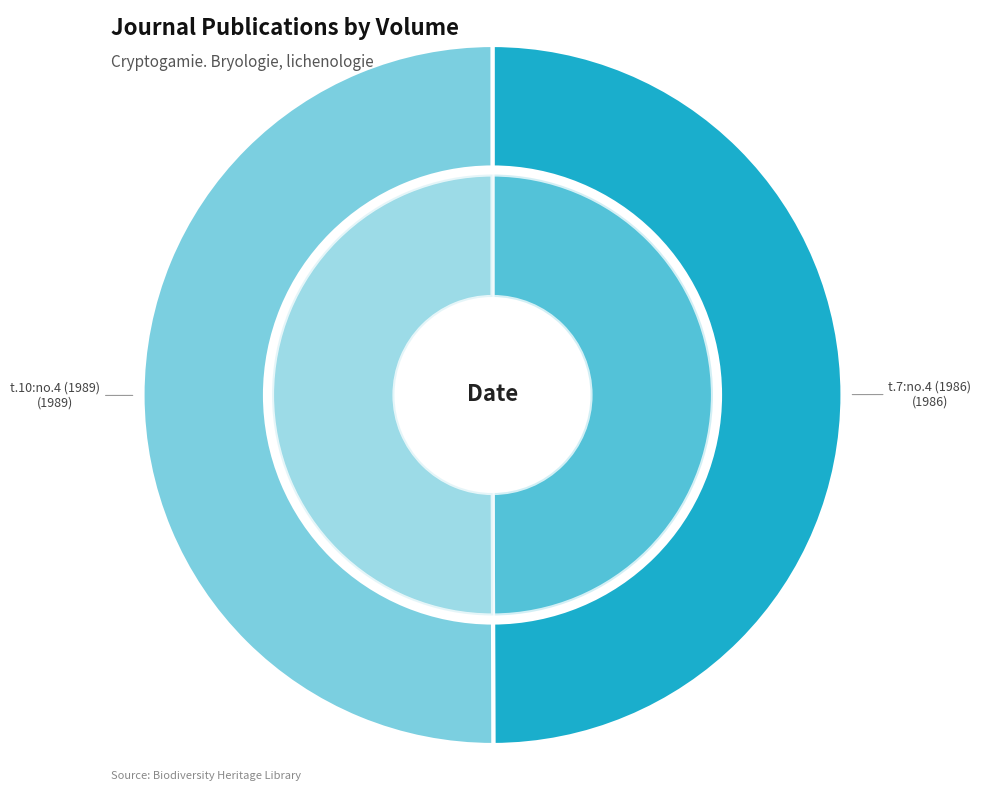

To the nearest percent, what is the combined percentage of t.7:no.4 (1986) and t.10:no.4 (1989)?

100%